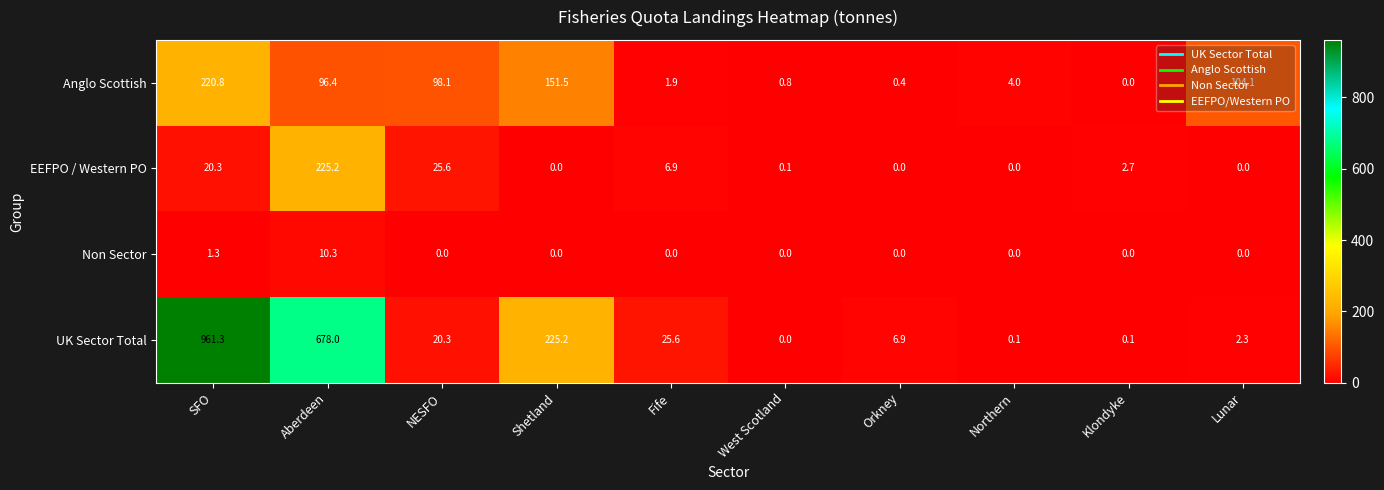

At how many categories does at least one series exceed 807?

1